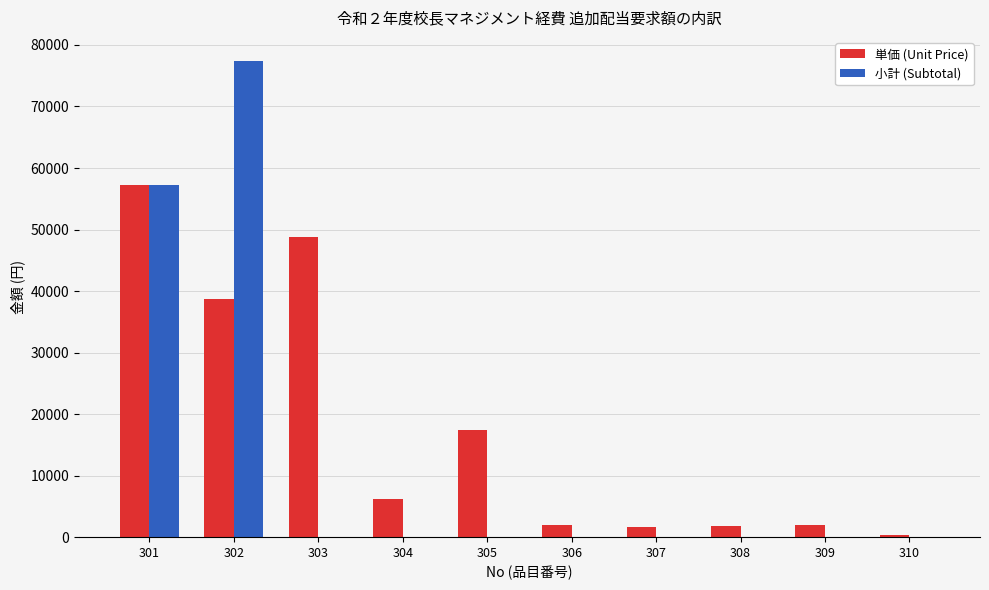

Which series has the largest total across all categories?

単価 (Unit Price)